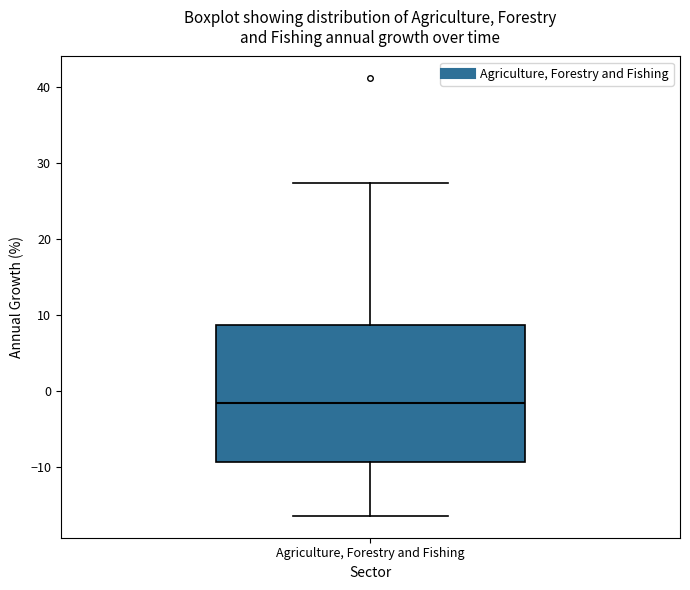

Read this box plot against the y-axis: the position of the median line, the range covered by the box, and the ends of both whiskers. The values are not printed on the chart, so give them approximately, as read against the axis.

median -2, box -9 to 9, whiskers -16 to 27